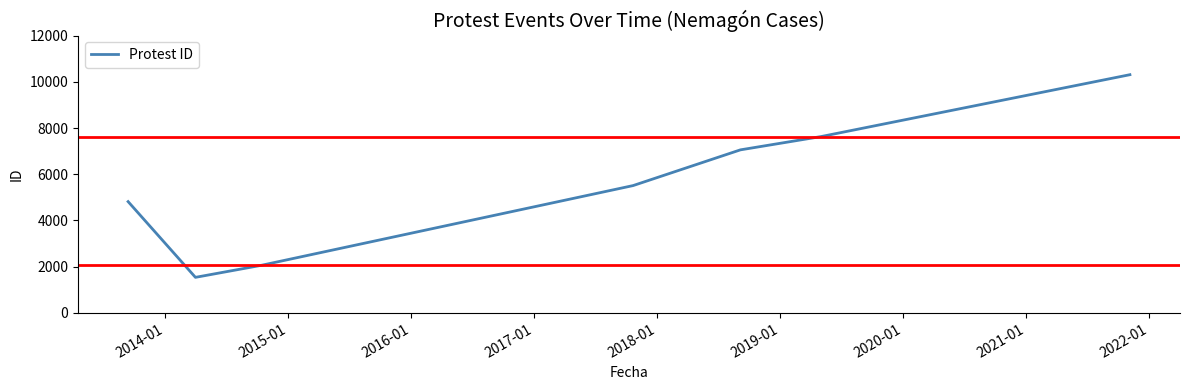

How many interior local valleys (lower than both neighbors) does the data have?

1